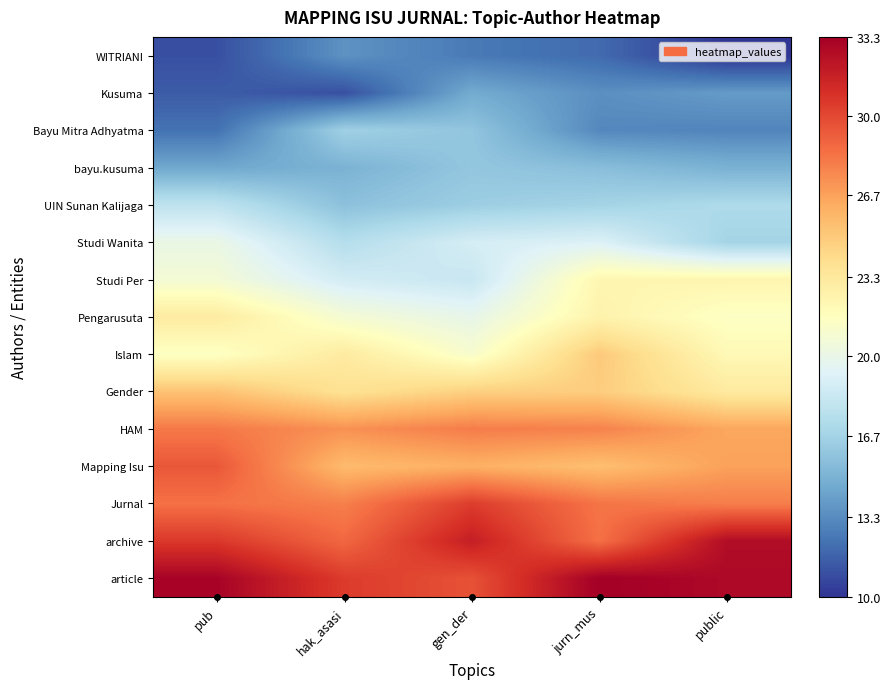

What is the total value across all series at pub?

327.6